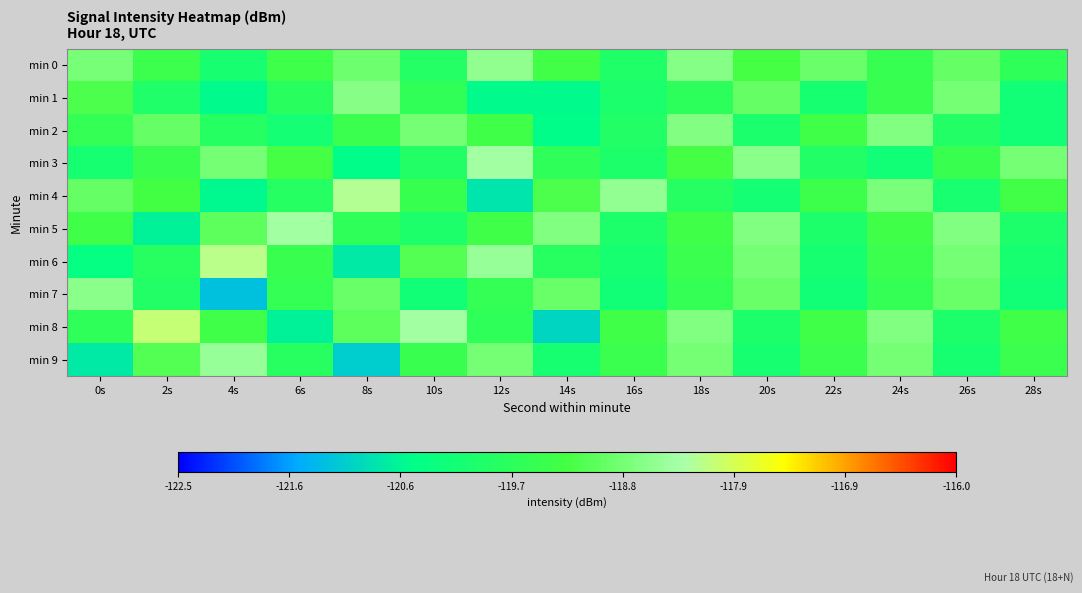

Reading left to right, what are all the values shown in this chart?

min 0: 0s=-118.8	2s=-119.4	4s=-120.1	6s=-119.4	8s=-118.8	10s=-119.9	12s=-118.5	14s=-119.3	16s=-119.9	18s=-118.6	20s=-119.2	22s=-118.9	24s=-119.5	26s=-118.9	28s=-119.7
min 1: 0s=-119.2	2s=-120.0	4s=-120.6	6s=-119.8	8s=-118.6	10s=-119.6	12s=-120.6	14s=-120.6	16s=-120.0	18s=-119.7	20s=-118.9	22s=-120.1	24s=-119.5	26s=-118.8	28s=-120.2
min 2: 0s=-119.6	2s=-118.9	4s=-119.8	6s=-120.2	8s=-119.4	10s=-118.8	12s=-119.3	14s=-120.6	16s=-119.9	18s=-118.6	20s=-120.0	22s=-119.3	24s=-118.7	26s=-119.9	28s=-120.2
min 3: 0s=-120.1	2s=-119.5	4s=-118.8	6s=-119.2	8s=-120.6	10s=-119.9	12s=-118.3	14s=-119.7	16s=-120.0	18s=-119.2	20s=-118.6	22s=-119.9	24s=-120.2	26s=-119.5	28s=-118.8
min 4: 0s=-118.9	2s=-119.3	4s=-120.6	6s=-119.8	8s=-118.2	10s=-119.5	12s=-120.8	14s=-119.2	16s=-118.5	18s=-119.8	20s=-120.2	22s=-119.4	24s=-118.7	26s=-120.1	28s=-119.3
min 5: 0s=-119.3	2s=-120.7	4s=-119.0	6s=-118.3	8s=-119.7	10s=-120.0	12s=-119.3	14s=-118.7	16s=-120.0	18s=-119.3	20s=-118.7	22s=-120.0	24s=-119.3	26s=-118.7	28s=-120.0
min 6: 0s=-120.5	2s=-119.8	4s=-118.1	6s=-119.5	8s=-120.8	10s=-119.1	12s=-118.5	14s=-119.8	16s=-120.1	18s=-119.5	20s=-118.8	22s=-120.1	24s=-119.5	26s=-118.8	28s=-120.1
min 7: 0s=-118.6	2s=-119.9	4s=-121.2	6s=-119.6	8s=-118.9	10s=-120.2	12s=-119.6	14s=-118.9	16s=-120.2	18s=-119.6	20s=-118.9	22s=-120.2	24s=-119.6	26s=-118.9	28s=-120.2
min 8: 0s=-119.7	2s=-118.0	4s=-119.3	6s=-120.7	8s=-119.0	10s=-118.3	12s=-119.7	14s=-121.0	16s=-119.3	18s=-118.7	20s=-120.0	22s=-119.3	24s=-118.7	26s=-120.0	28s=-119.3
min 9: 0s=-120.8	2s=-119.1	4s=-118.5	6s=-119.8	8s=-121.1	10s=-119.5	12s=-118.8	14s=-120.1	16s=-119.5	18s=-118.8	20s=-120.1	22s=-119.5	24s=-118.8	26s=-120.1	28s=-119.5